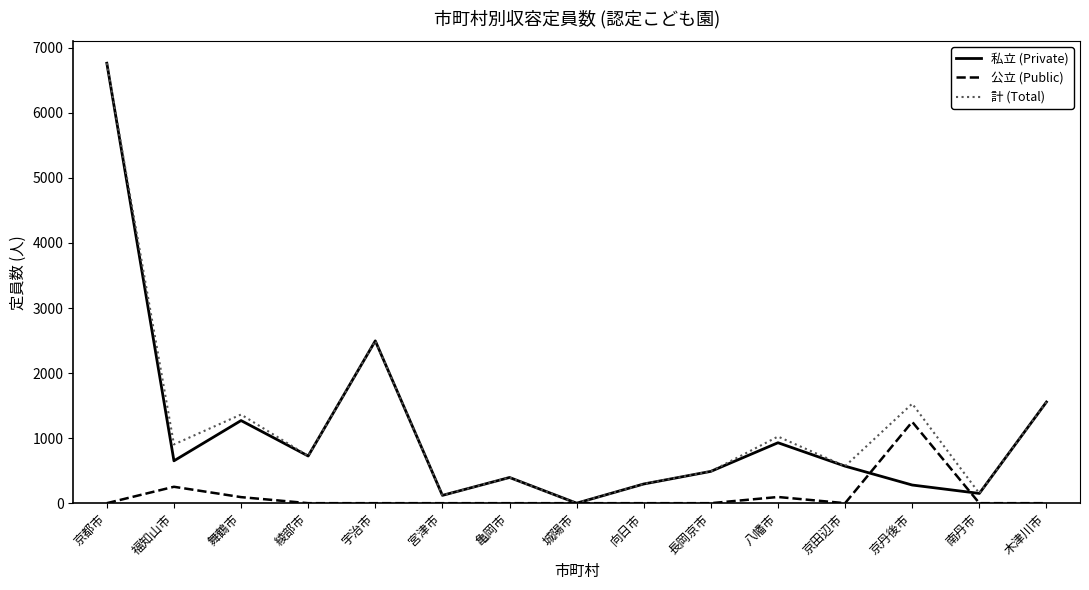

Is the value of 計 (Total) at 舞鶴市 greater than the value of 私立 (Private) at 八幡市?

Yes